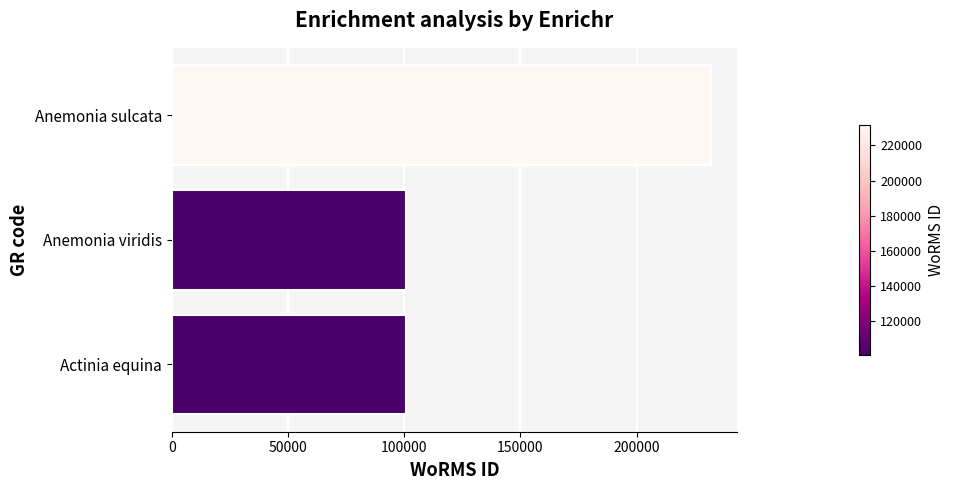

The value at Anemonia sulcata is 231858. True or false?

True